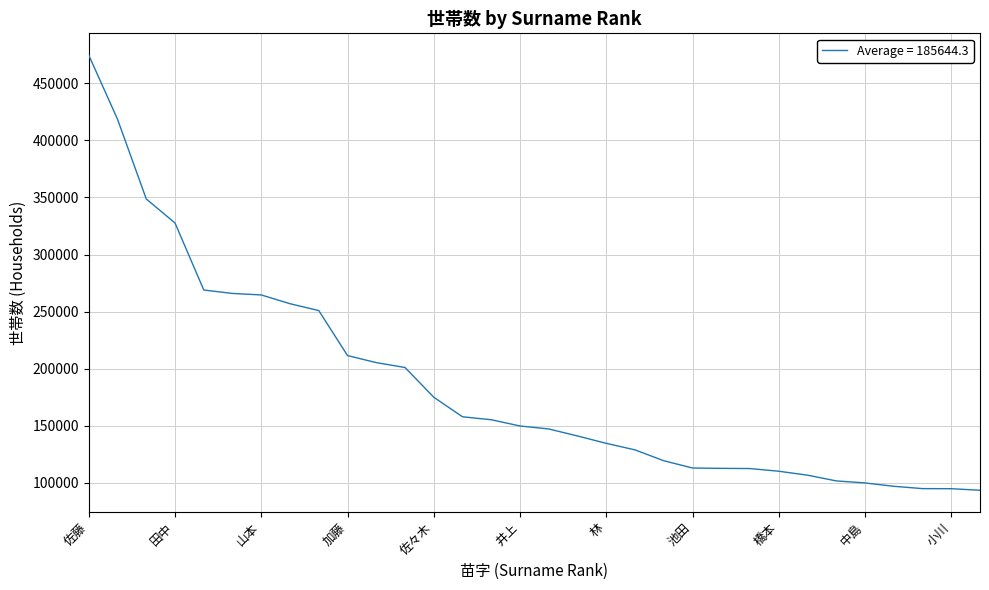

What is the minimum value shown in the chart?

93523